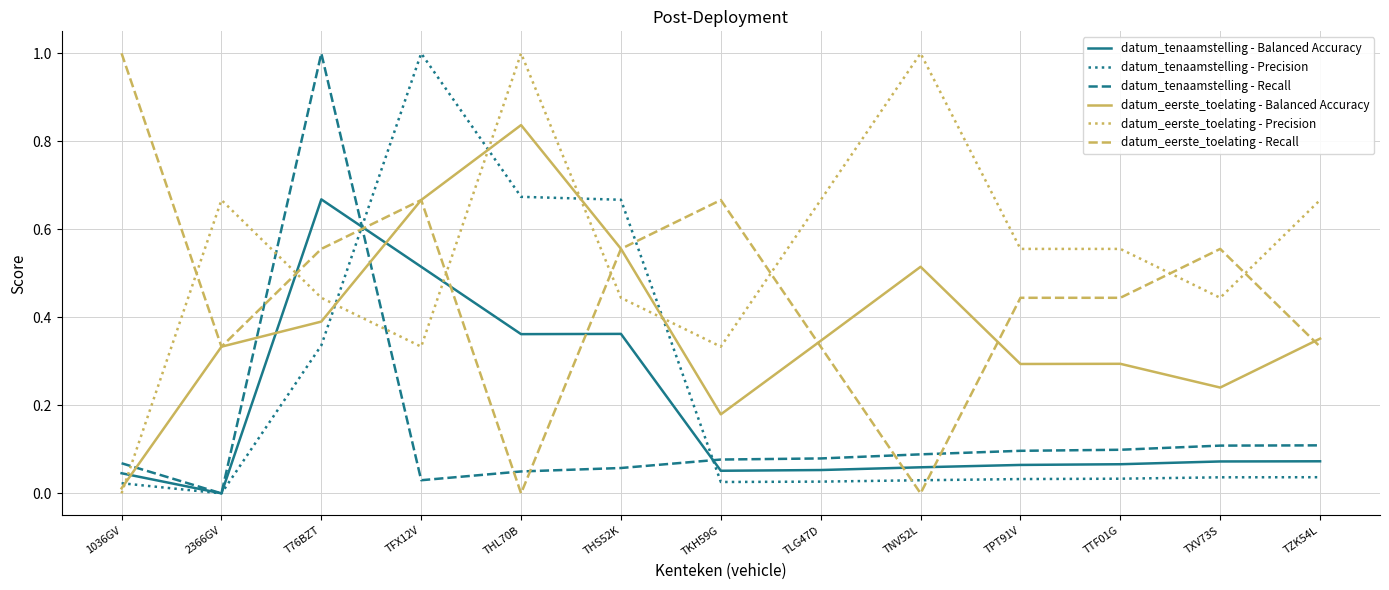

Is it true that datum_eerste_toelating - Recall equals 1.0 at 1036GV?

True